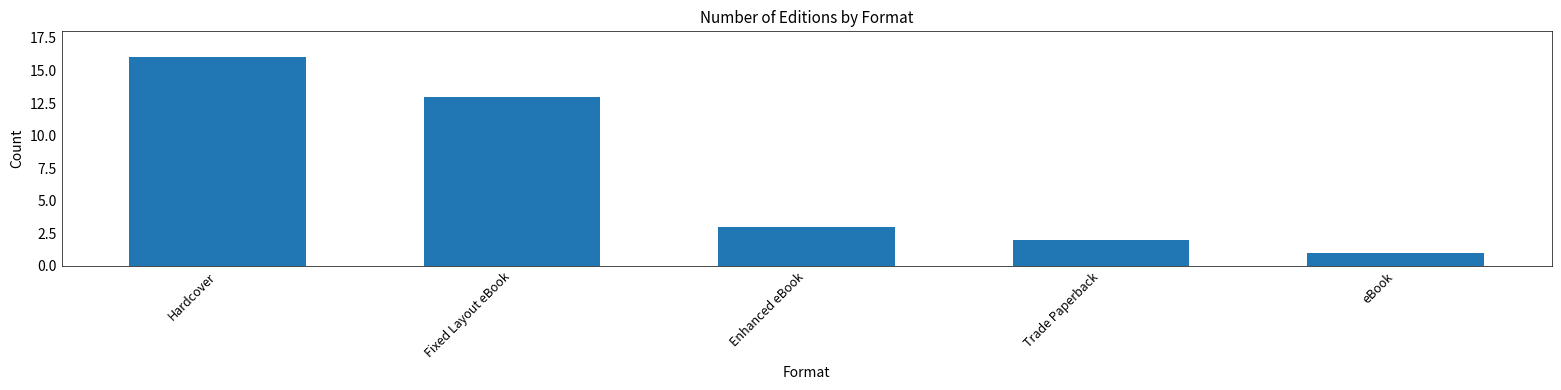

Is it true that the value at eBook is 0?

False